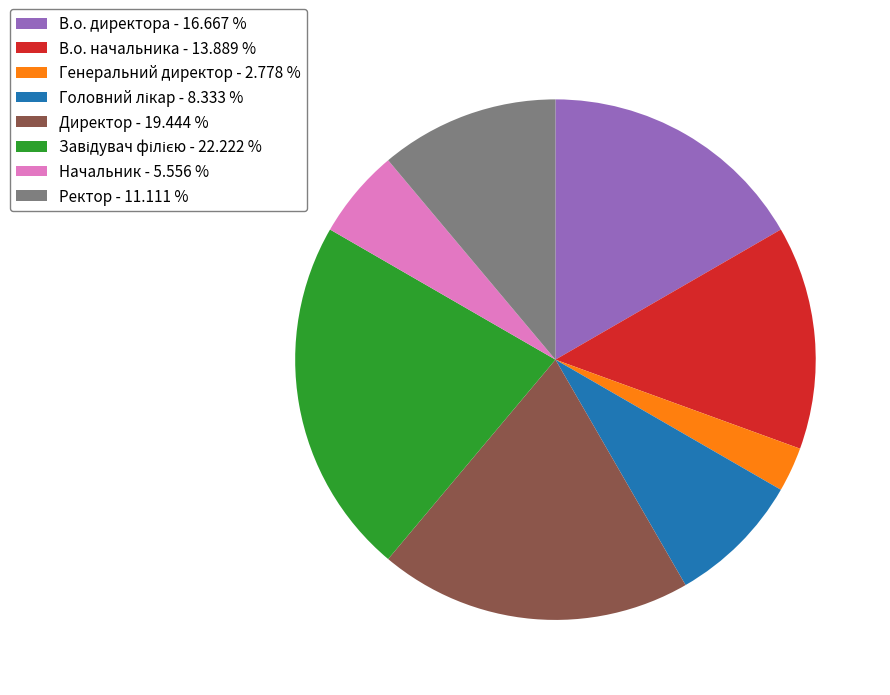

What is the smallest slice in the pie chart?

Генеральний директор